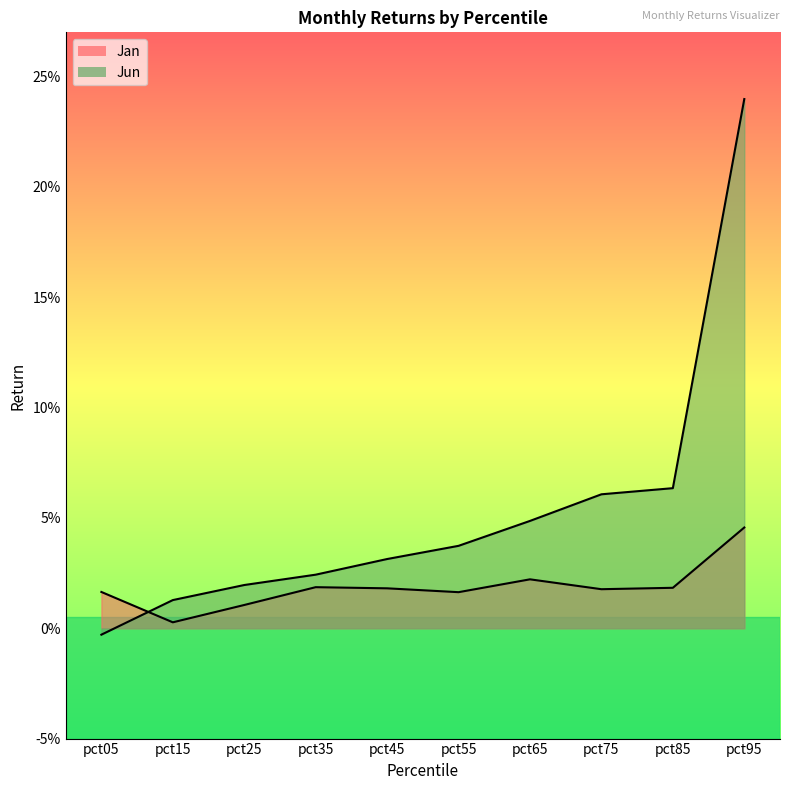

Does the chart display data point markers on the line(s)?

No